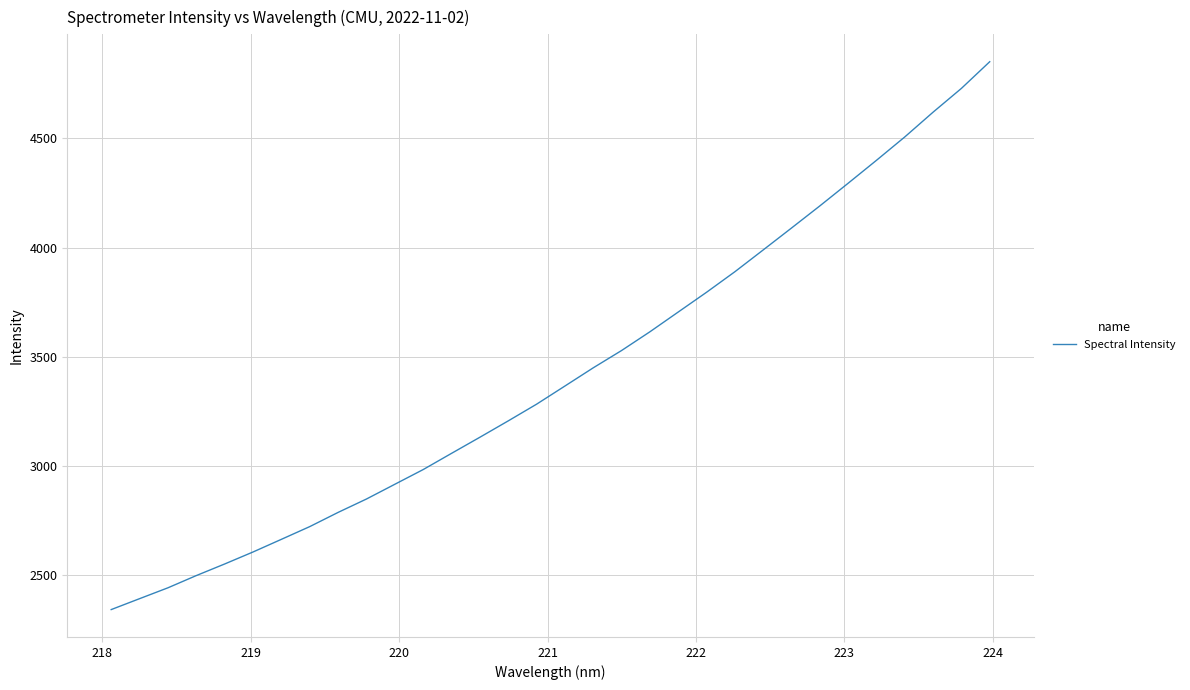

What is the greatest value displayed?

4851.0